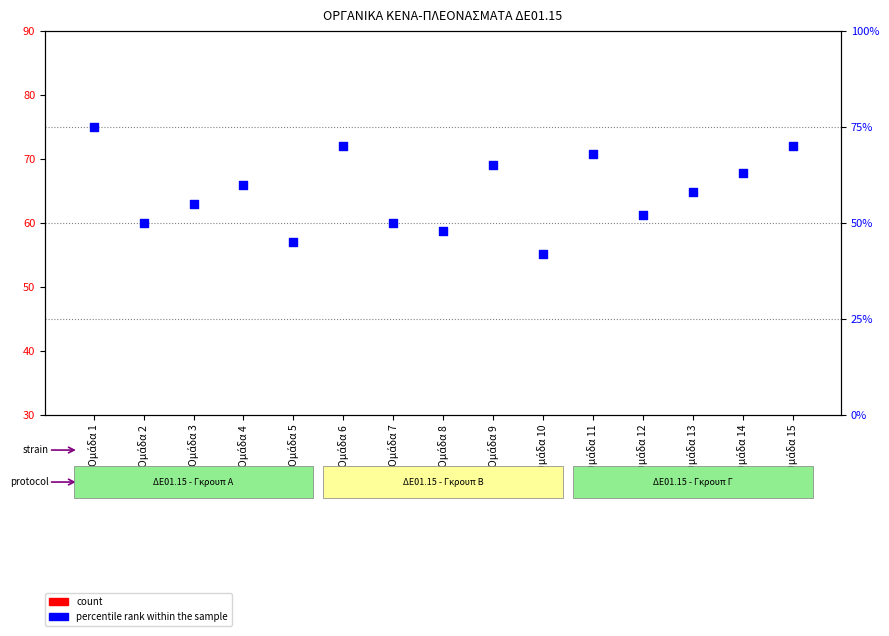

Which series reaches the maximum Y coordinate?

percentile rank within the sample